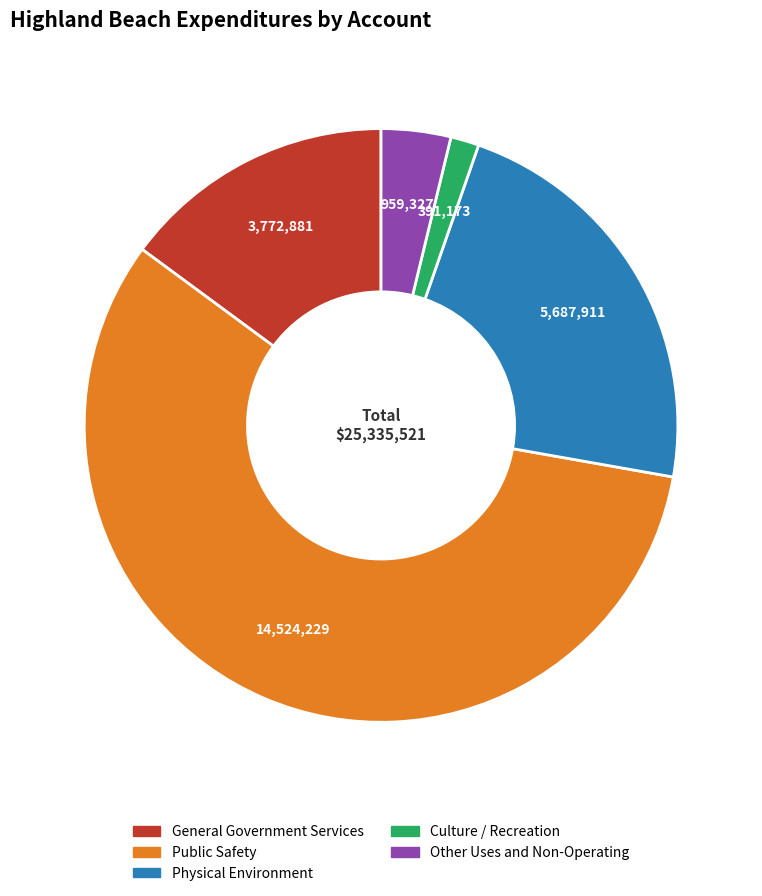

What is the majority slice?

Public Safety